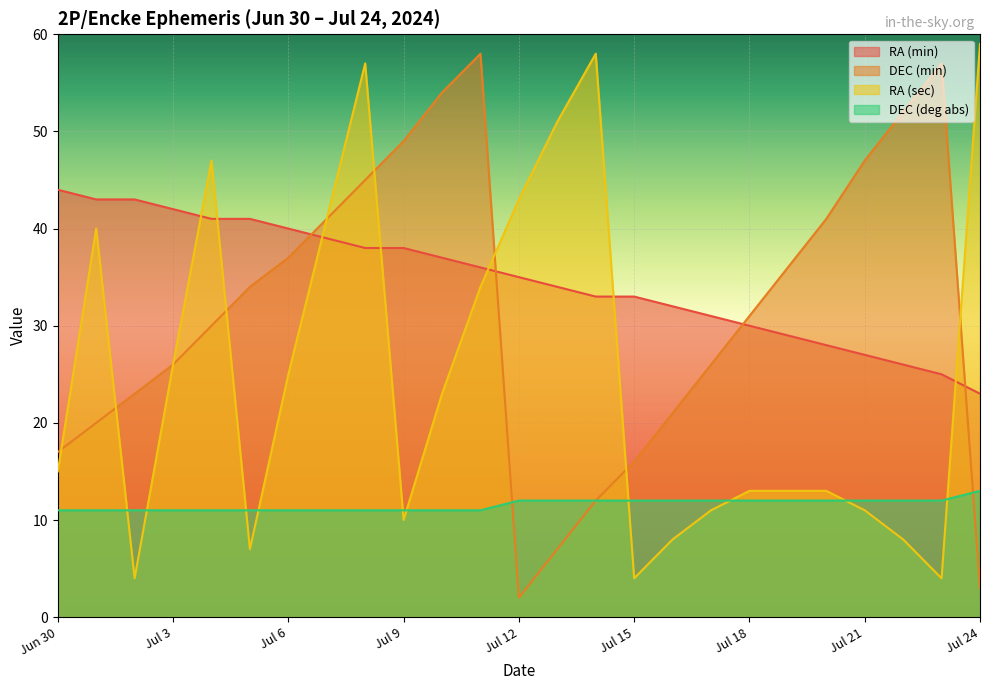

What position from the right is Jul 1?

24